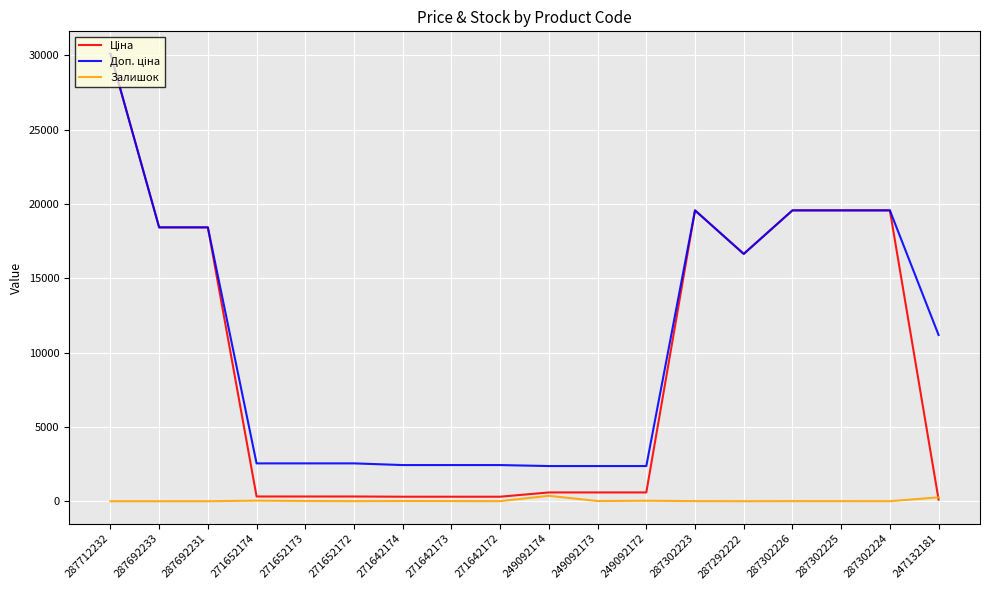

Does the chart have visible grid lines?

Yes